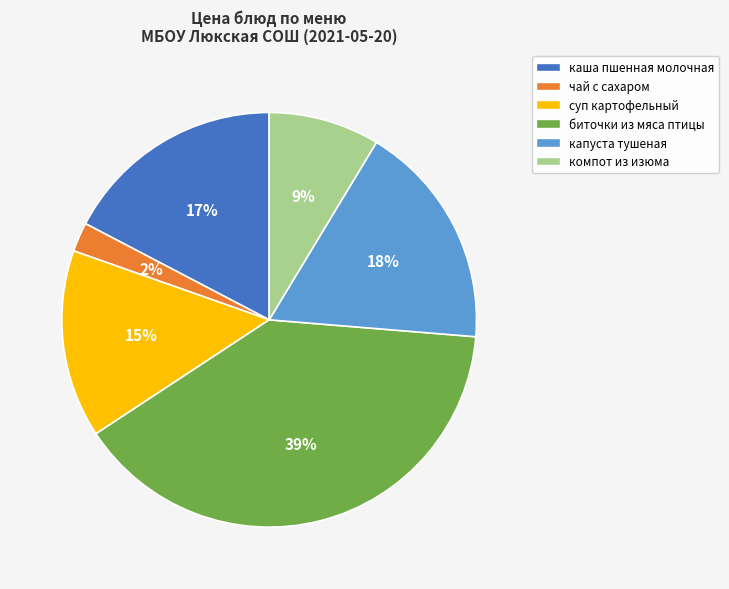

Count the number of slices in the pie.

6